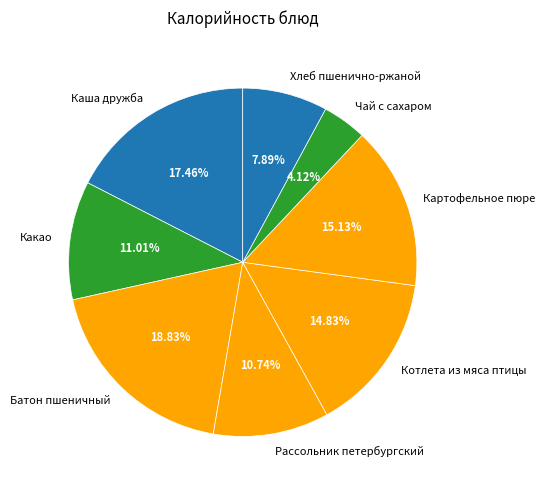

Combined, do Какао and Батон пшеничный account for over 50%?

No